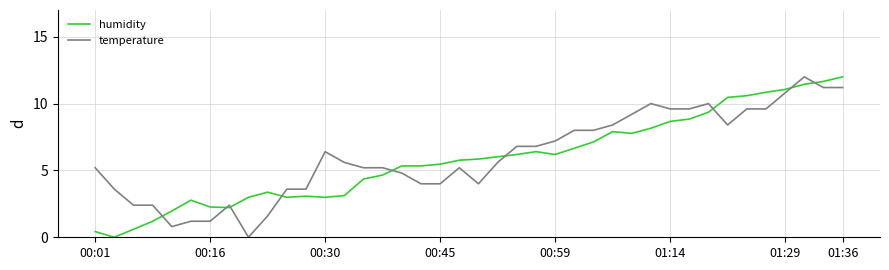

True or false: humidity and temperature intersect in this chart.

True